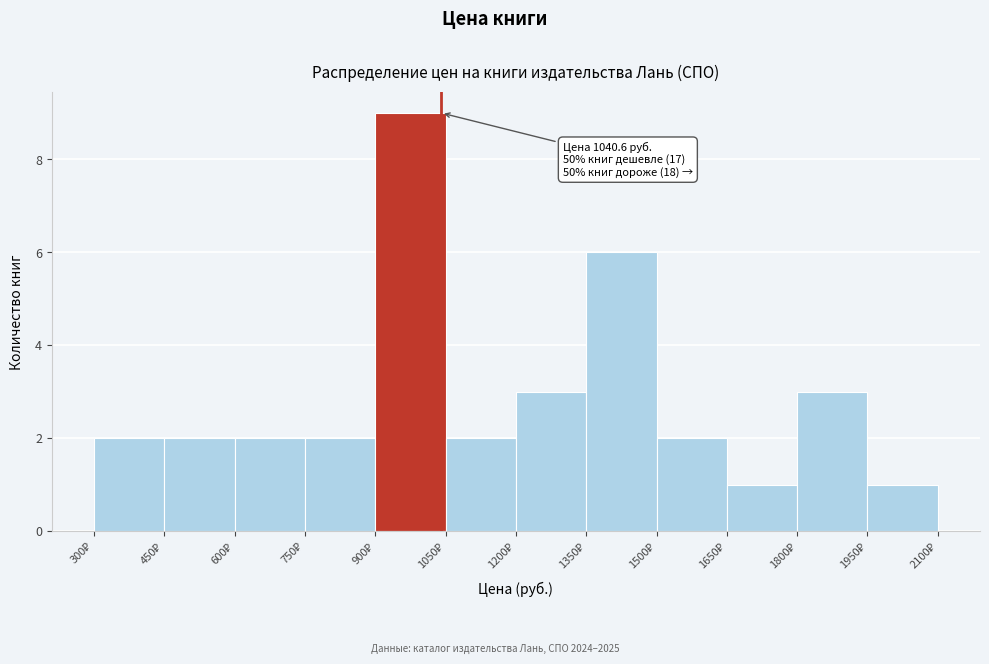

Which range on the x-axis has the tallest bar?

900 to 1050